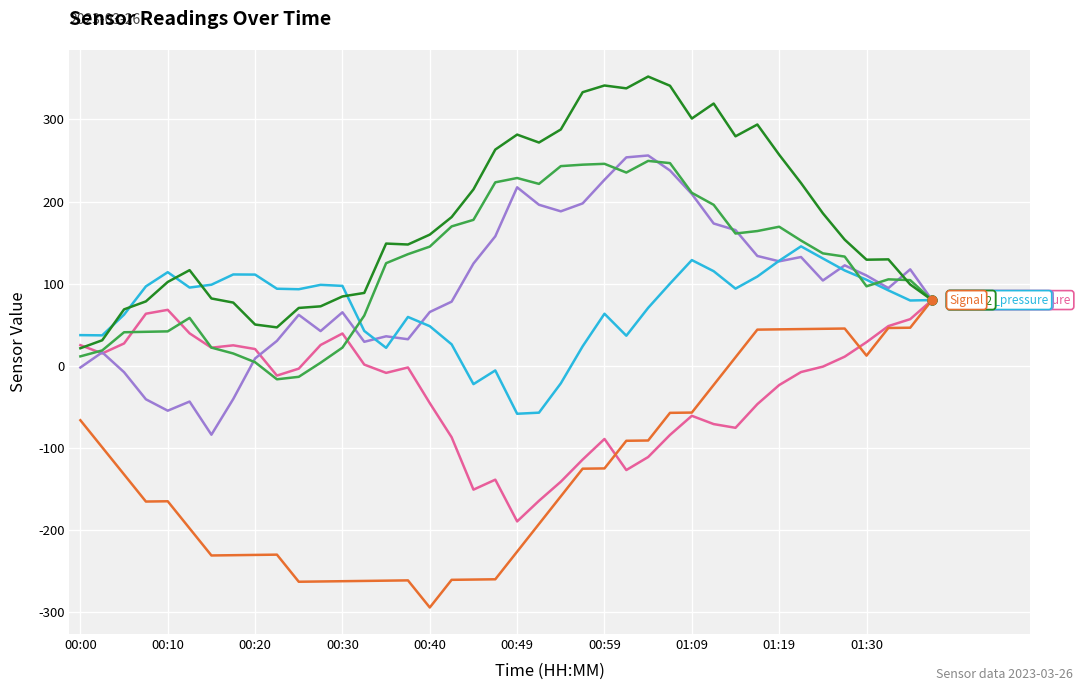

What is the greatest value displayed?

352.2